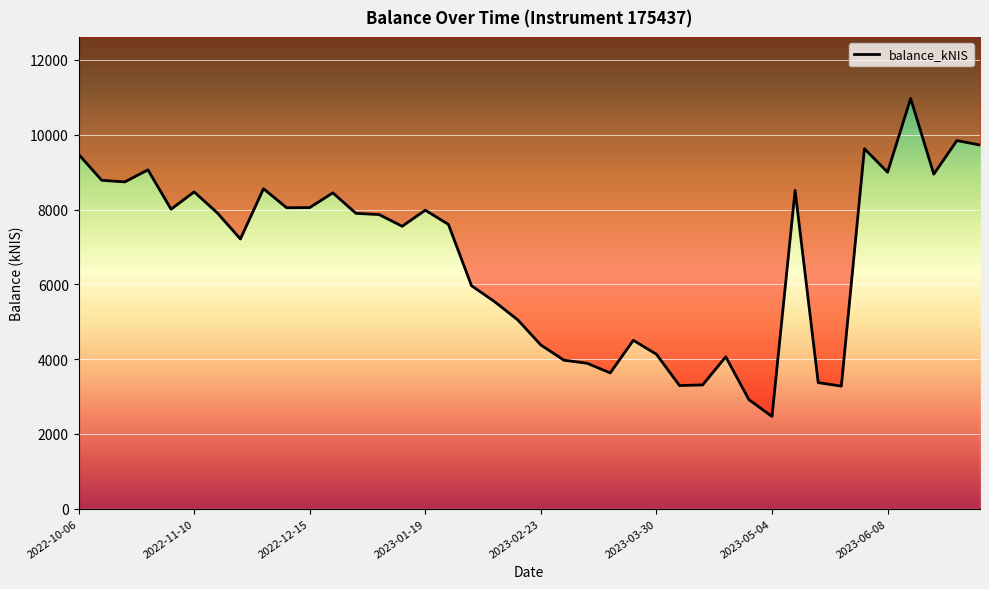

The value at 2023-02-02 is 8784.2. True or false?

False